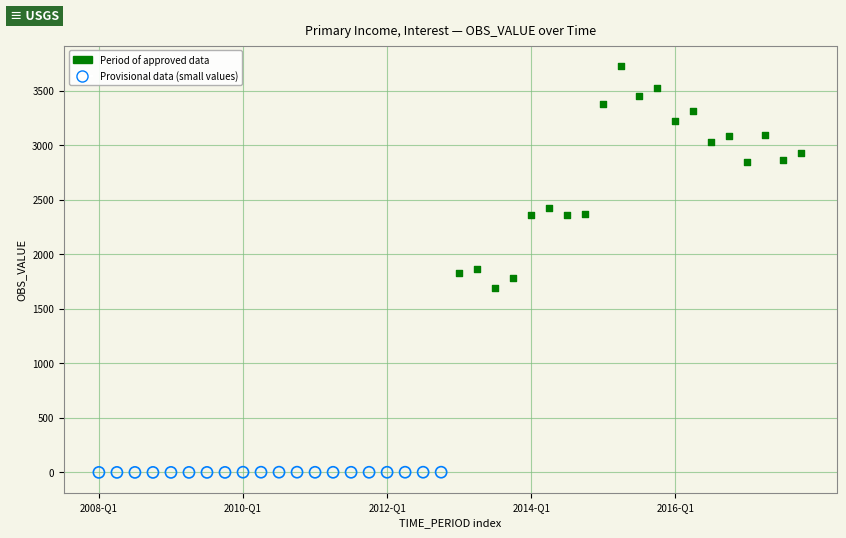

Which series reaches the maximum Y coordinate?

Period of approved data